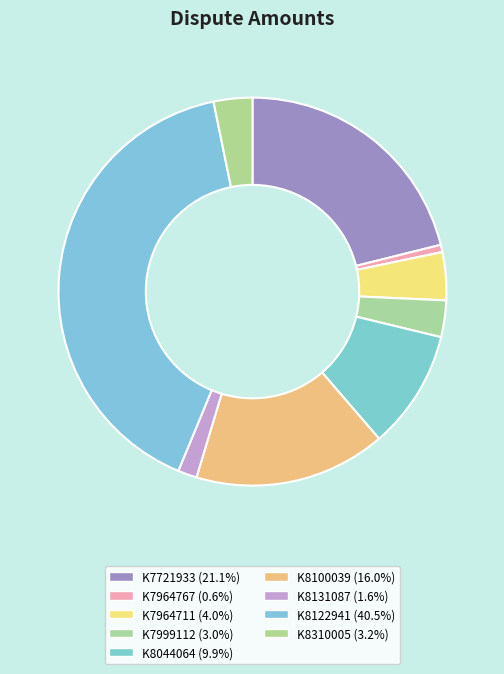

Do K8310005 and K8044064 together represent more than half of the pie?

No